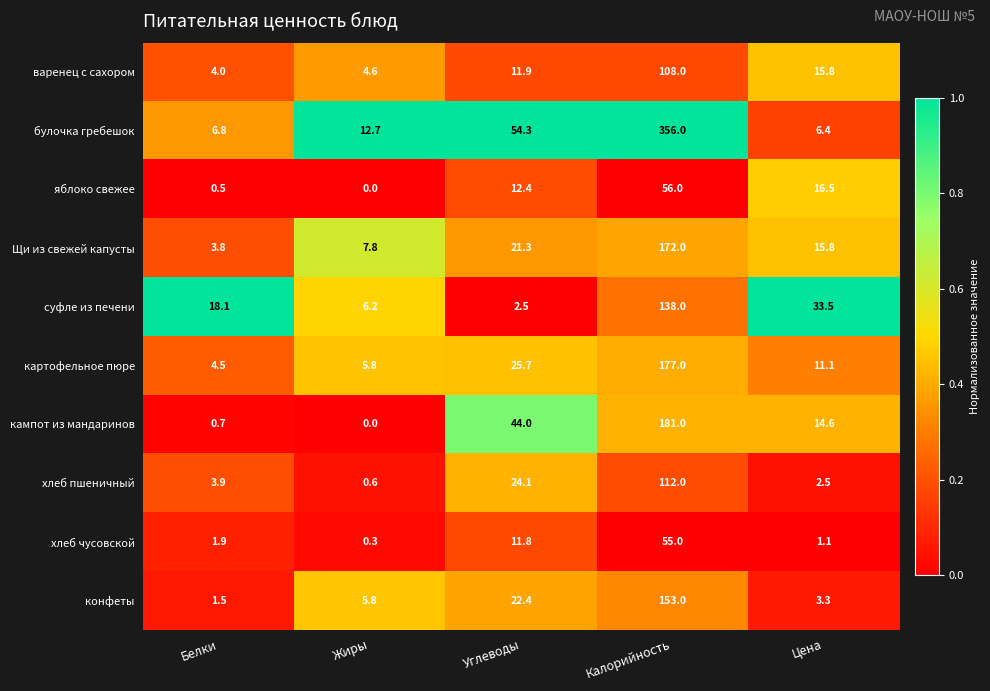

What is the sum of the конфеты values at Калорийность and Белки?

154.5